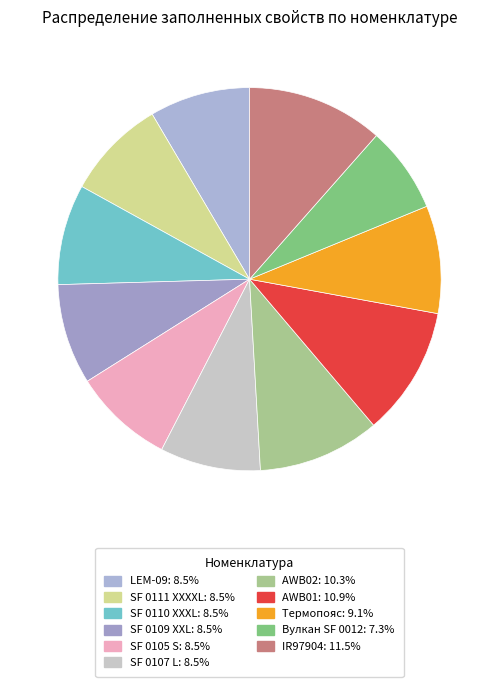

How many segments does this pie chart have?

11